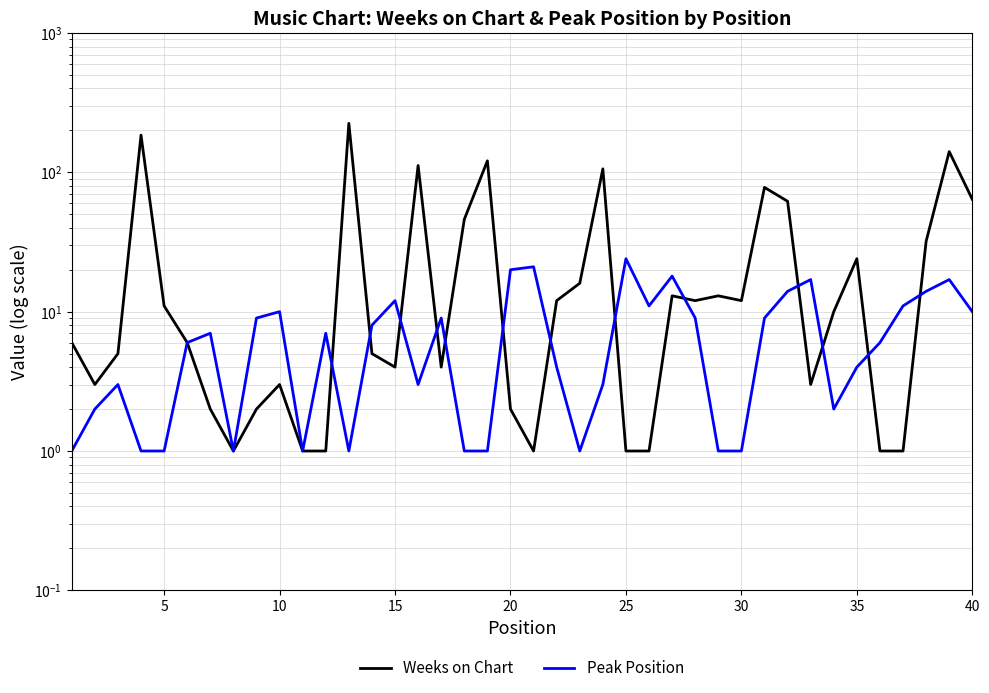

How many values in the Peak Position series exceed 7?

18